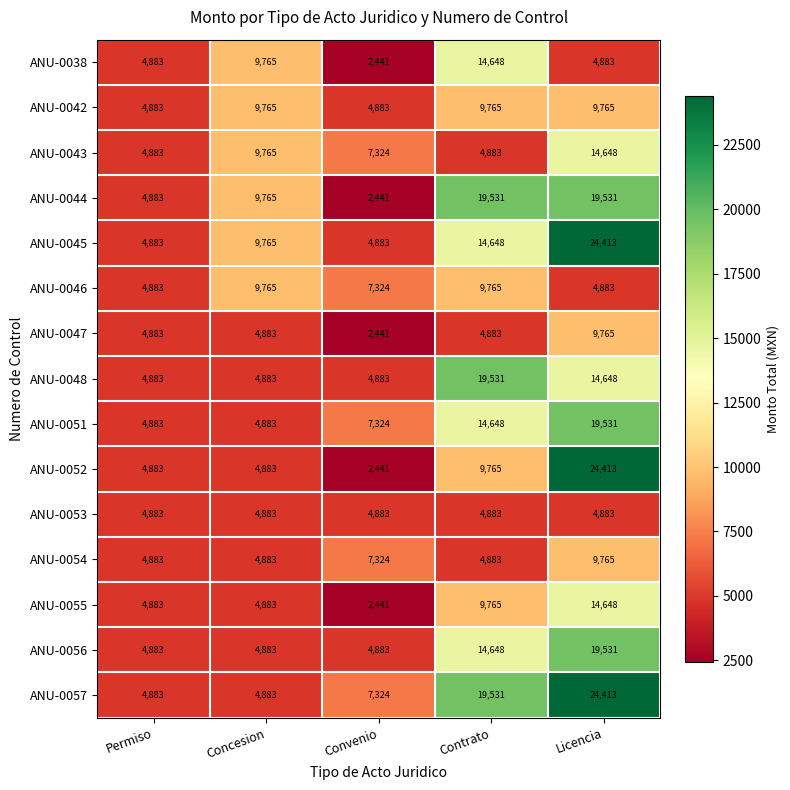

What is the smallest value displayed?

2441